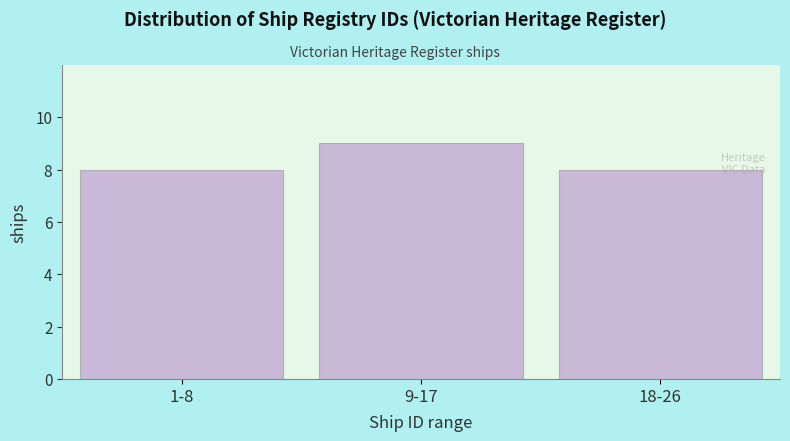

Reading right to left, list all the values displayed in this chart.

18-26=8	9-17=9	1-8=8